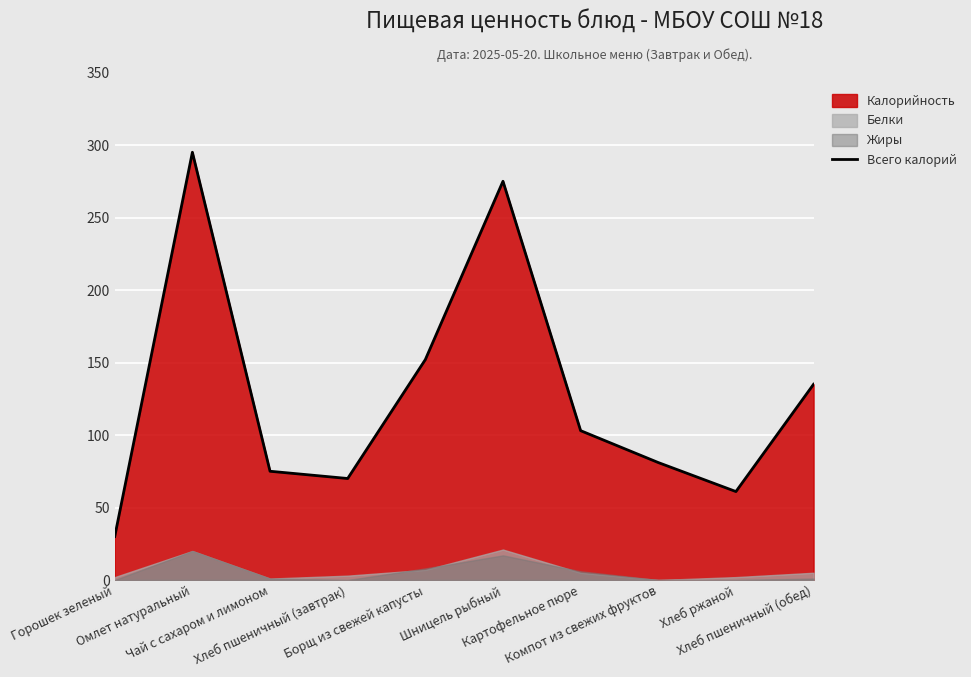

Reading right to left, list all the values displayed in this chart.

Хлеб пшеничный (обед)=135	Хлеб ржаной=61	Компот из свежих фруктов=81	Картофельное пюре=103	Шницель рыбный=275	Борщ из свежей капусты=152	Хлеб пшеничный (завтрак)=70	Чай с сахаром и лимоном=75	Омлет натуральный=295	Горошек зеленый=30